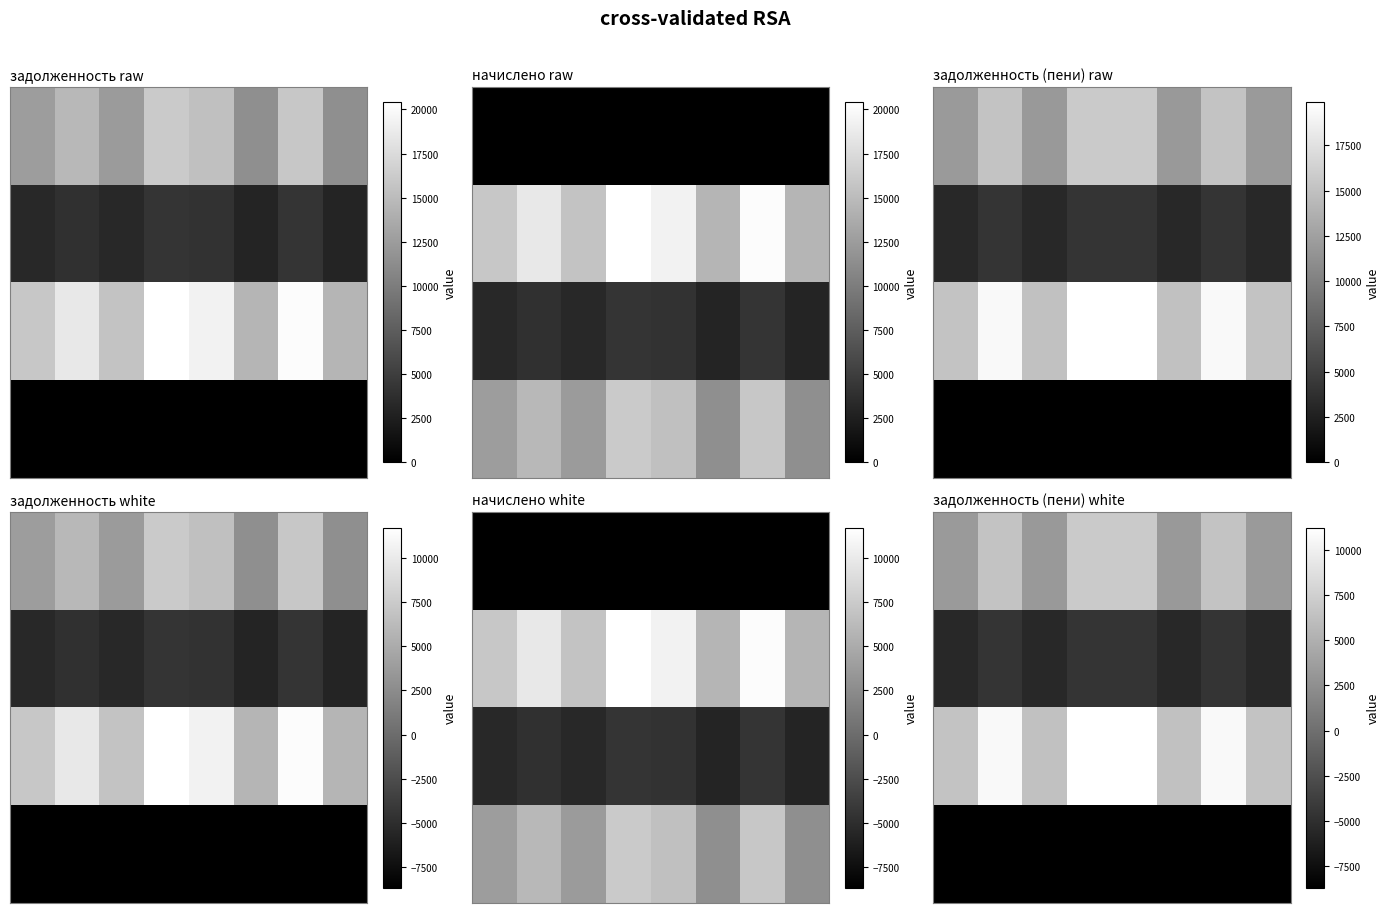

Which category has the highest value across all series?

3